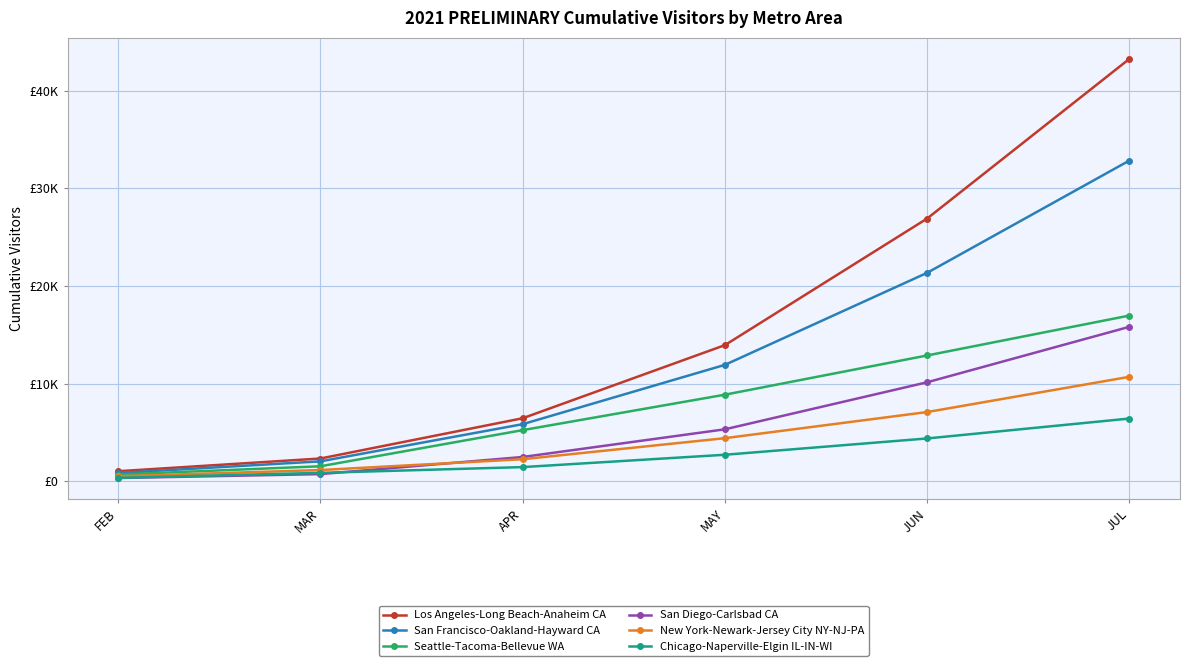

Is this an area chart (filled region under the line)?

No